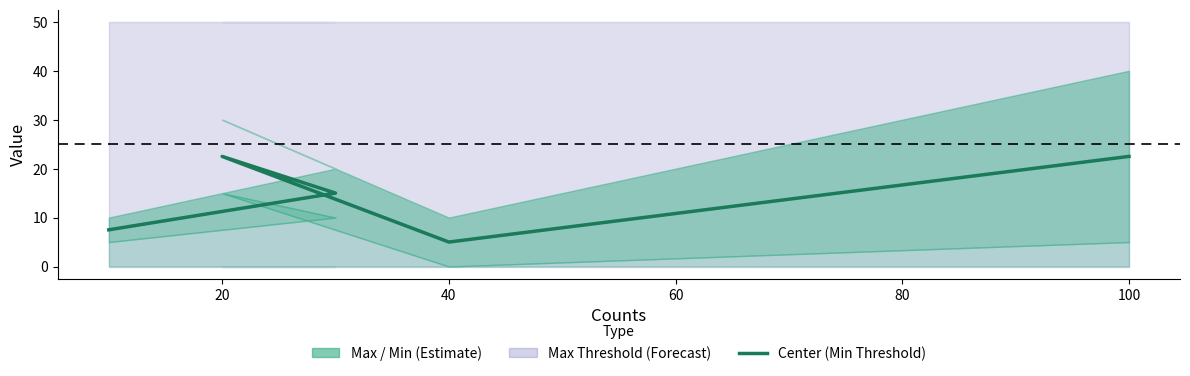

What is the smallest value displayed?

5.0